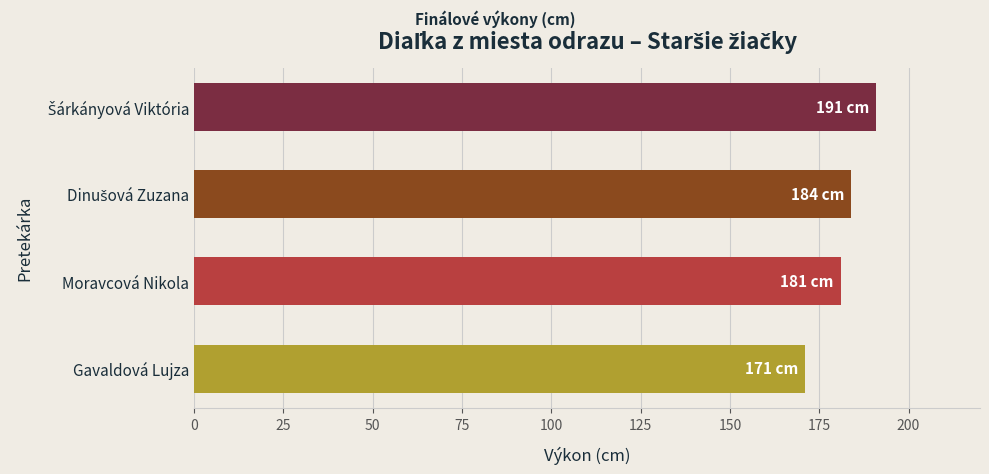

Does the chart contain any negative values?

No